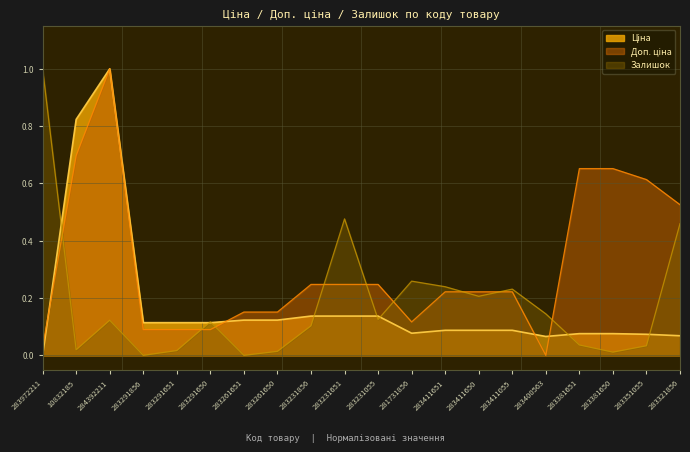

What is the difference between the maximum and minimum values in the Ціна series?

1.0